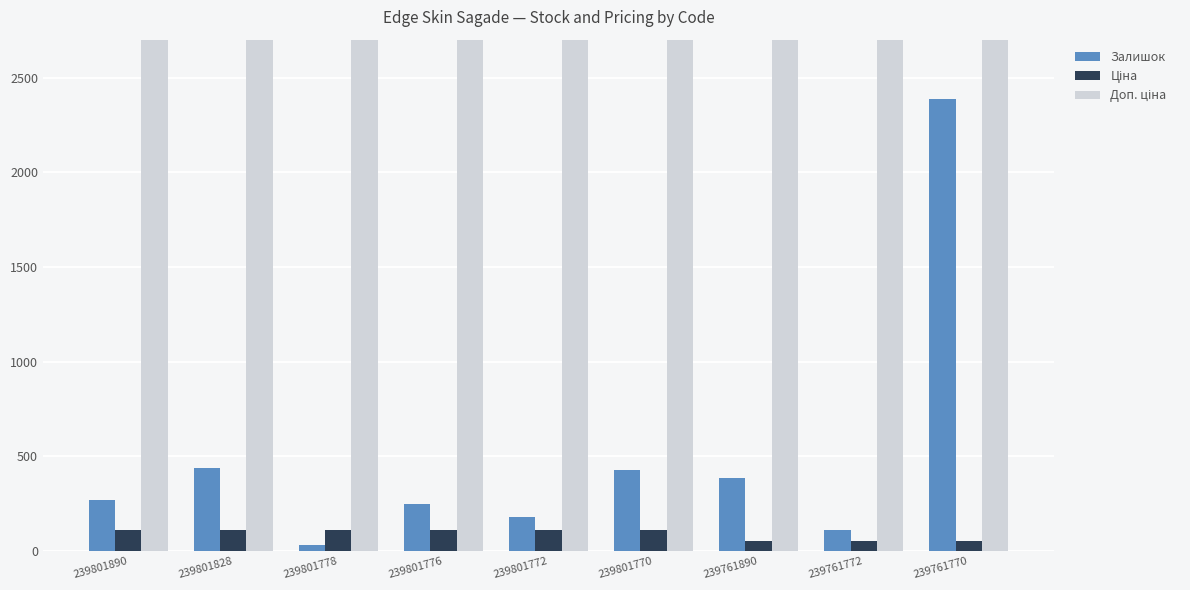

What is the total value across all series at 239801890?

11549.7